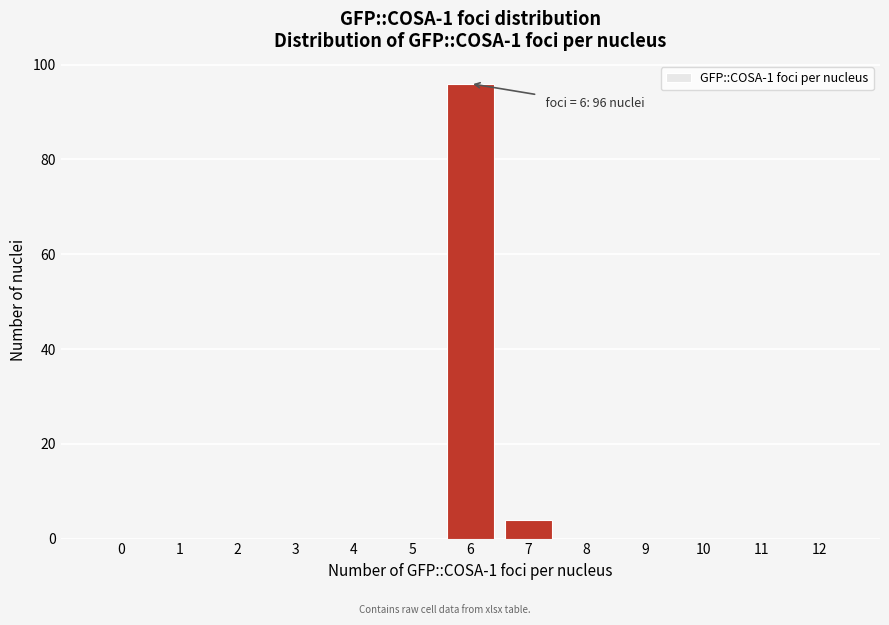

Reading right to left, list all the values displayed in this chart.

12=0	11=0	10=0	9=0	8=0	7=4	6=96	5=0	4=0	3=0	2=0	1=0	0=0